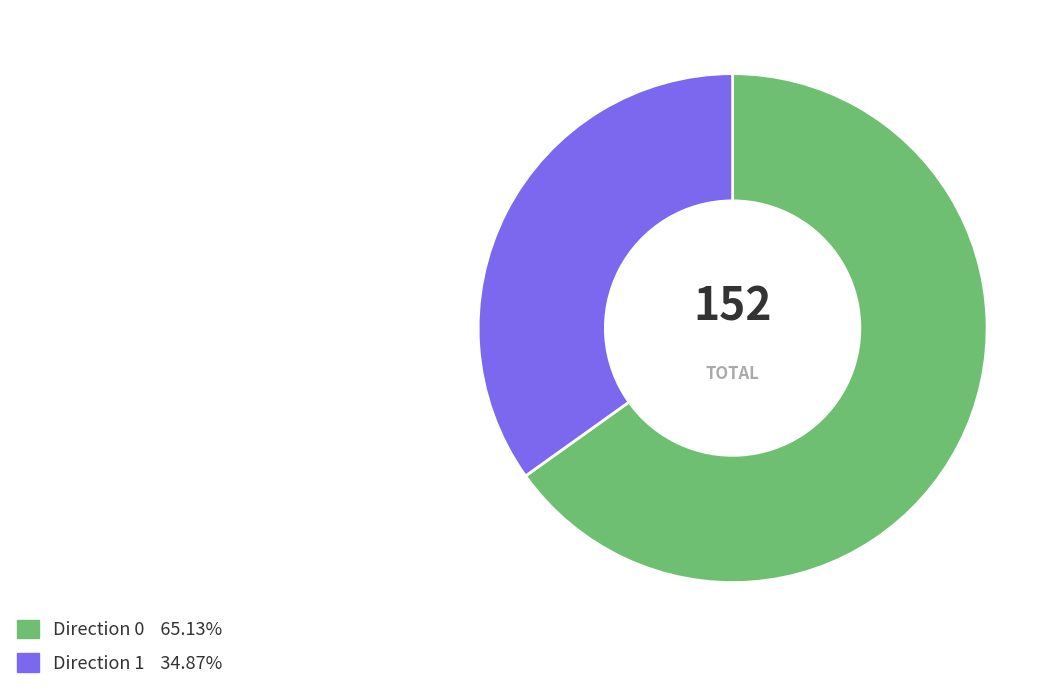

Which slice is the largest?

Direction 0